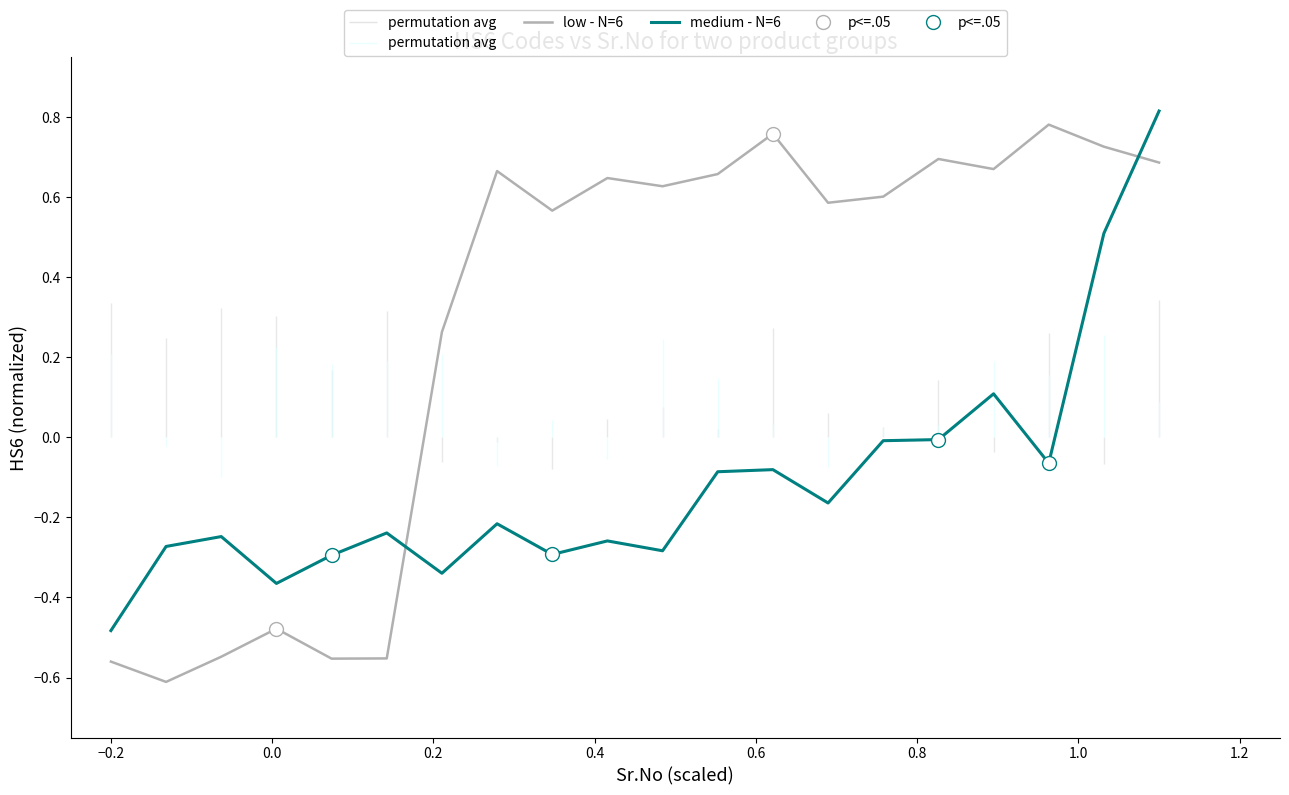

How many intersections are there between medium - N=6 and low - N=6?

2